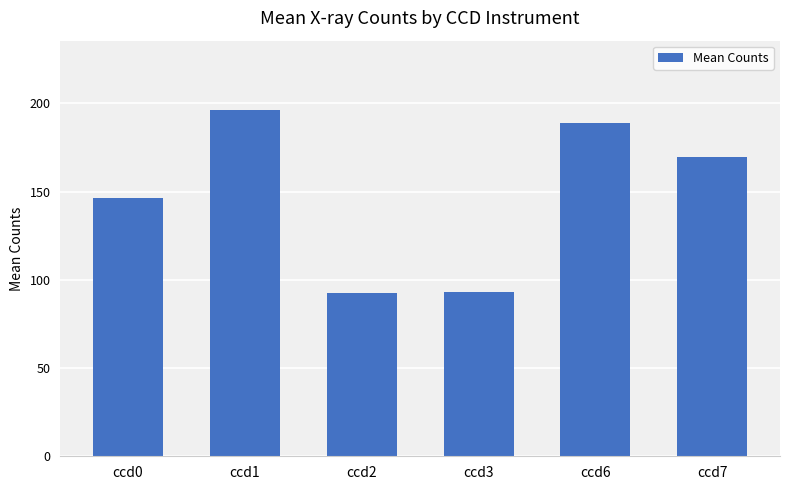

What is the minimum value shown in the chart?

92.8